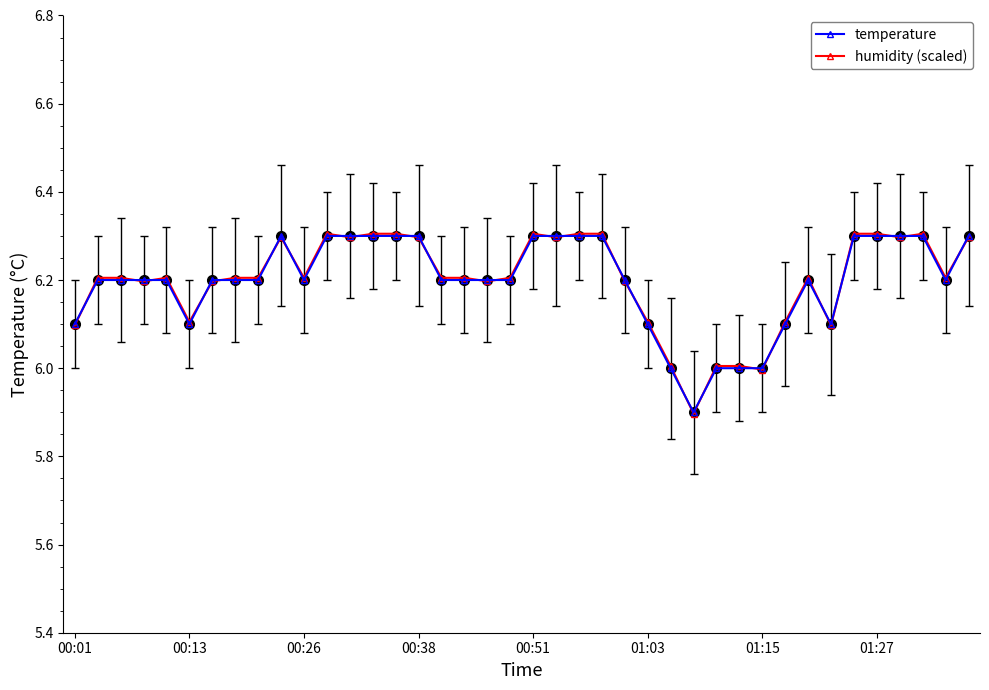

What is the maximum value shown in the chart?

6.3